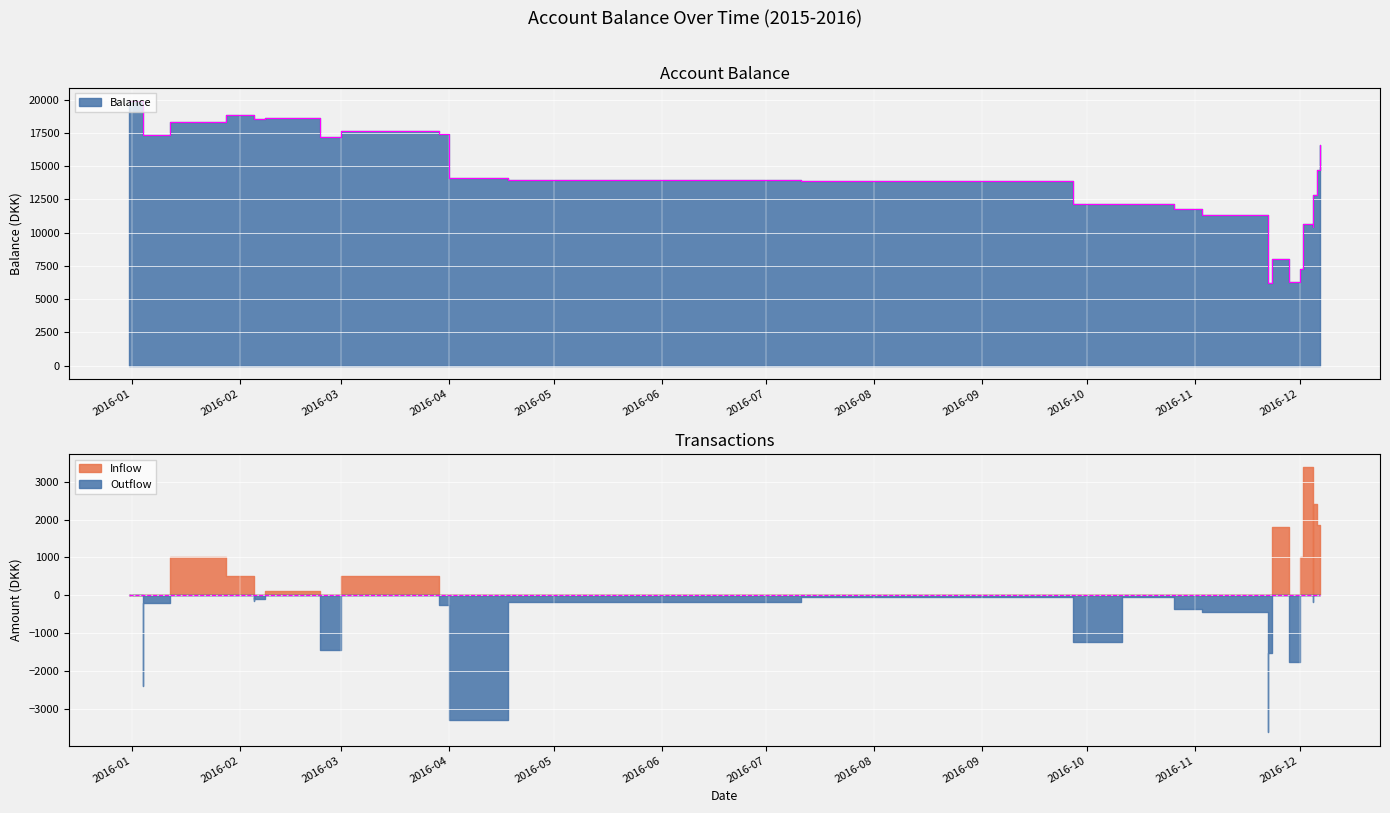

What is the label of the 1st point from the right?

2016-12-07